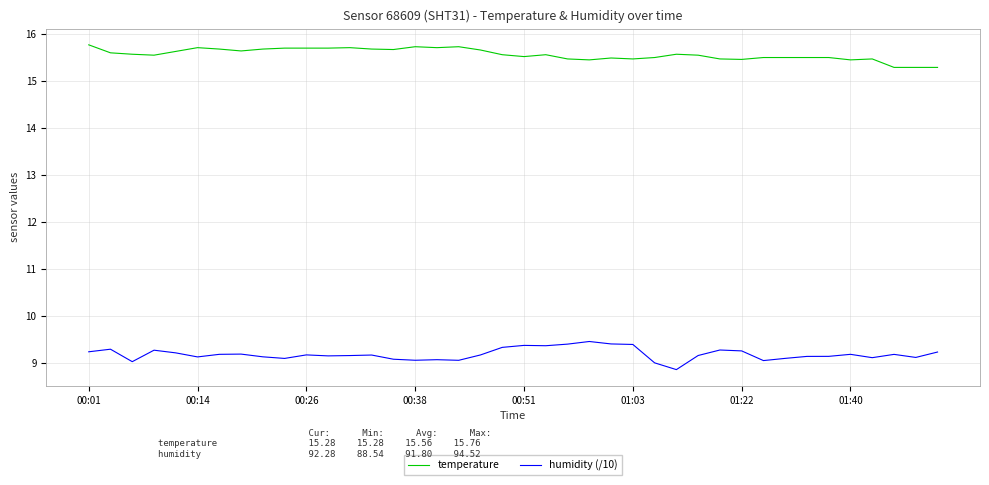

Which series has the largest total across all categories?

temperature